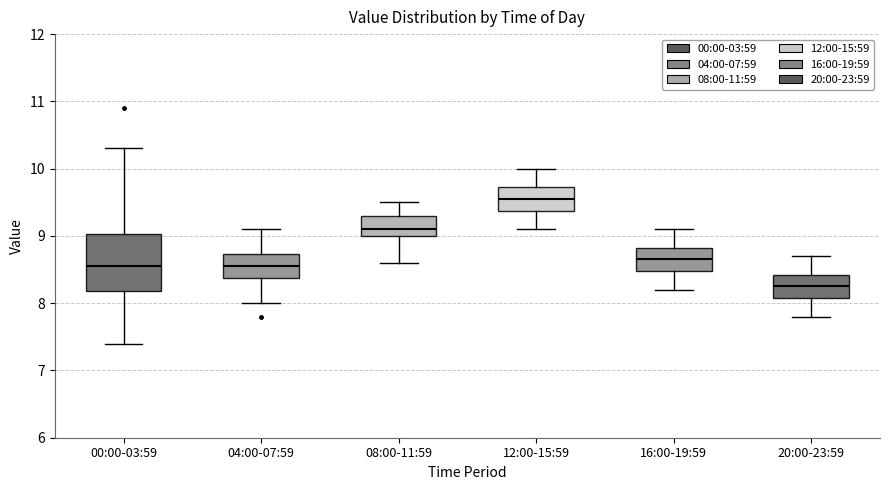

Which box's median line is the lowest?

20:00-23:59